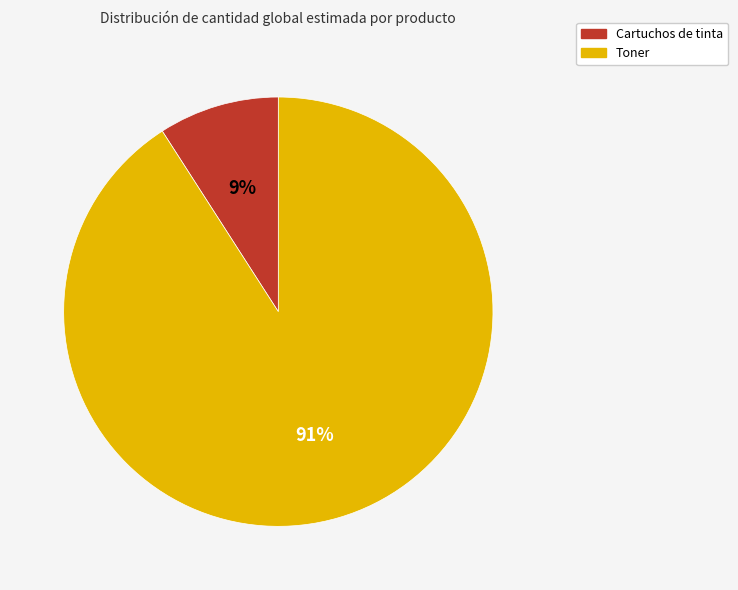

To the nearest percent, what percentage of the pie is Toner?

91%